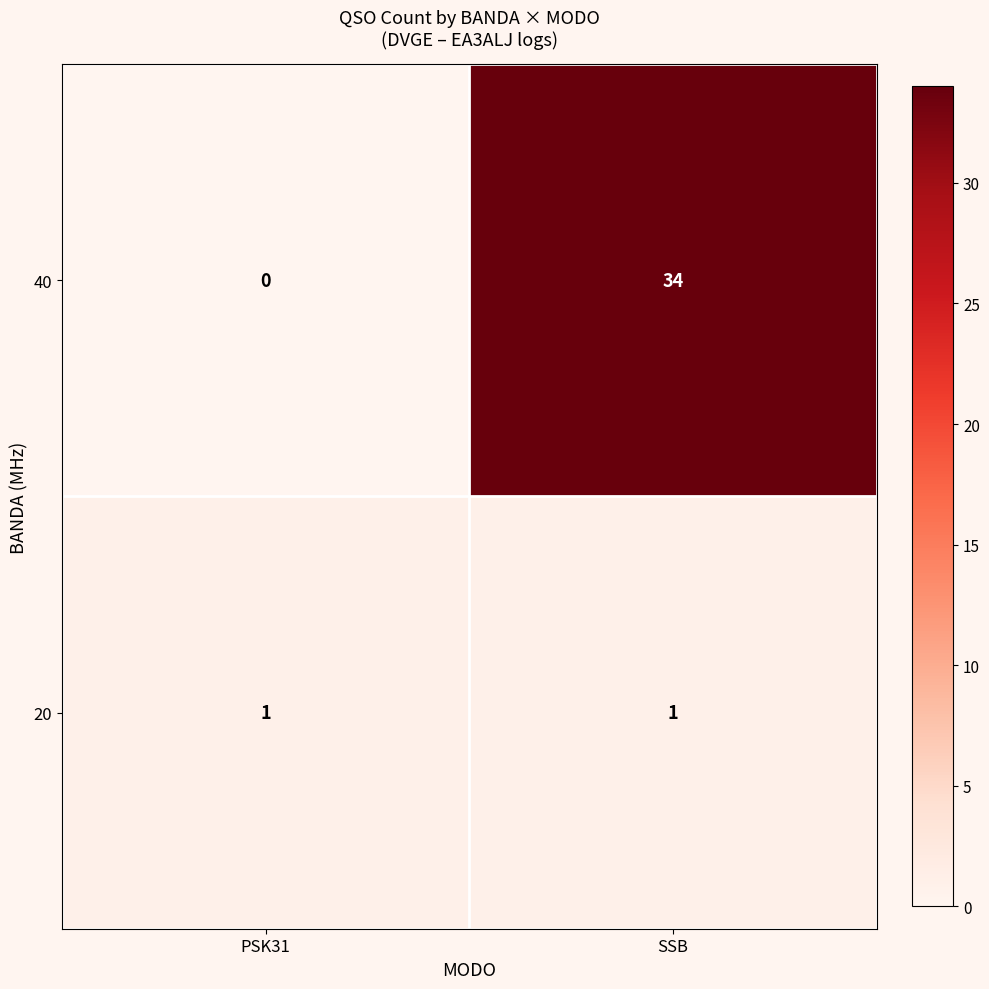

What is the total value across all series at SSB?

35